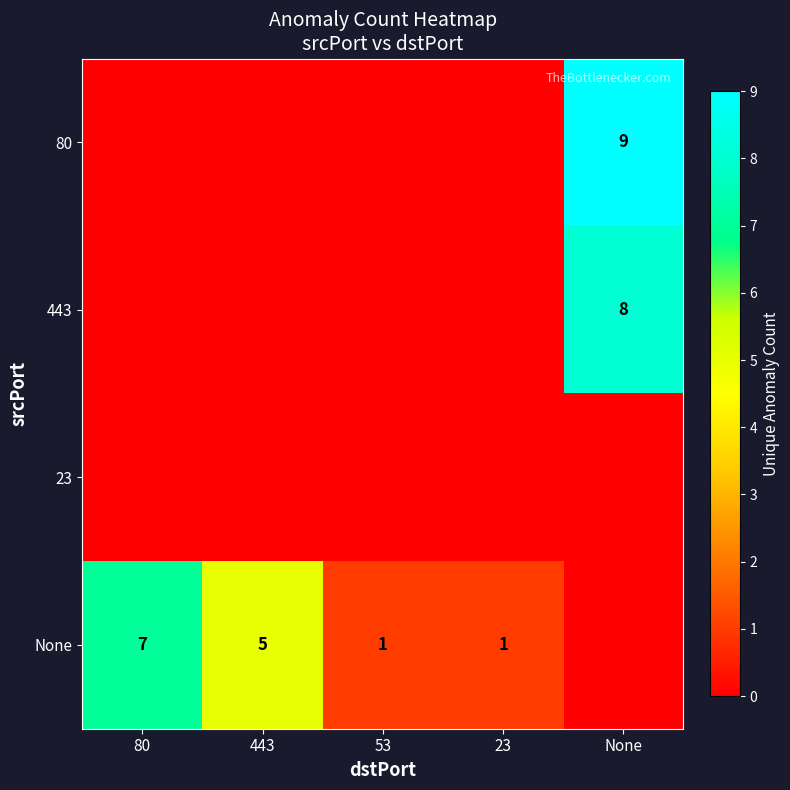

Count the row_3 values in the range 1 to 5.

3